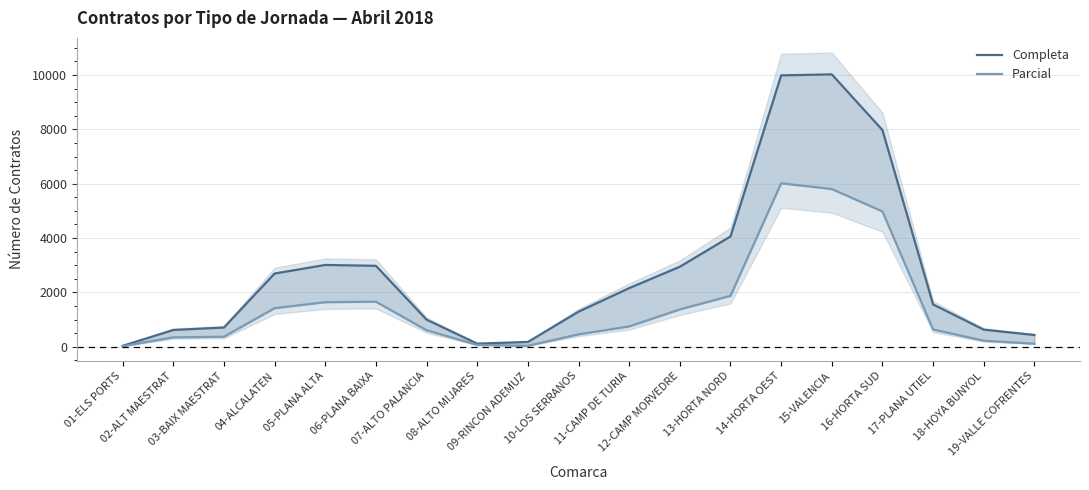

What is the average value of the Parcial series?

1495.5